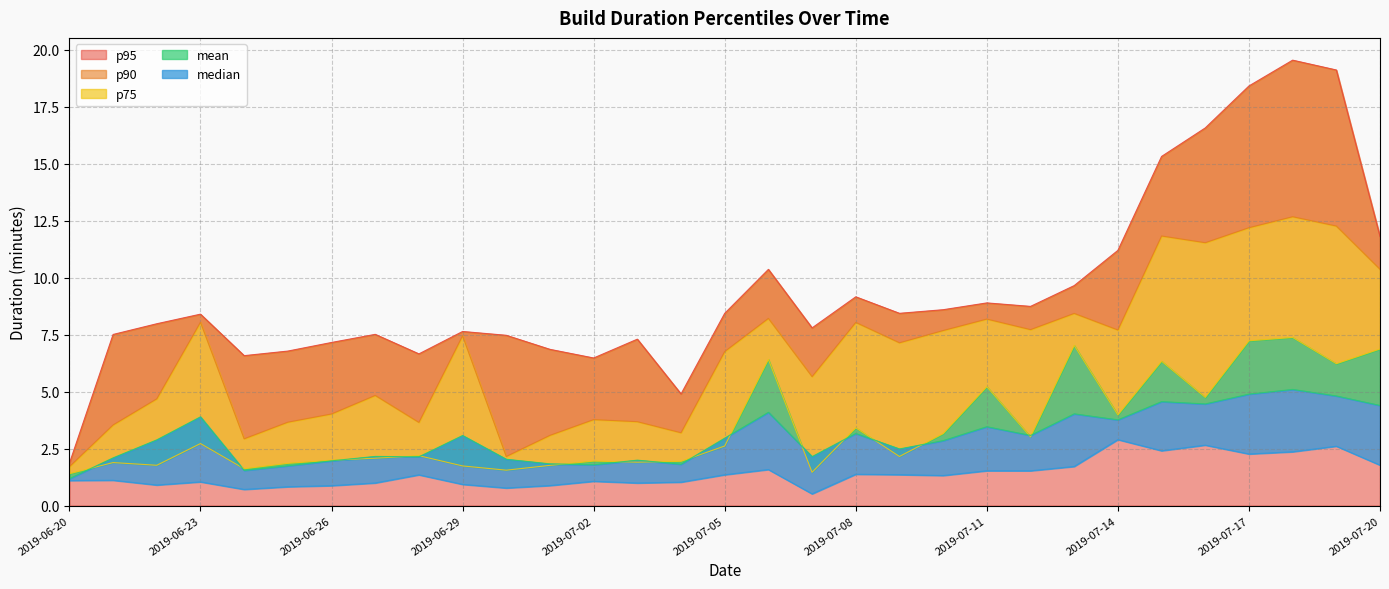

Between 2019-07-05 and 2019-06-21, which is larger?

2019-07-05